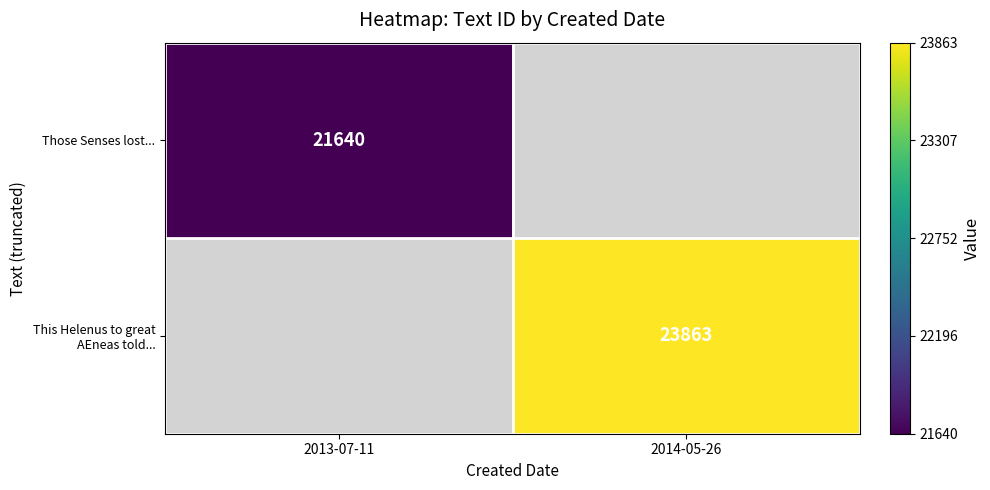

The Those Senses lost... series shows 5327 at 2013-07-11. True or false?

False